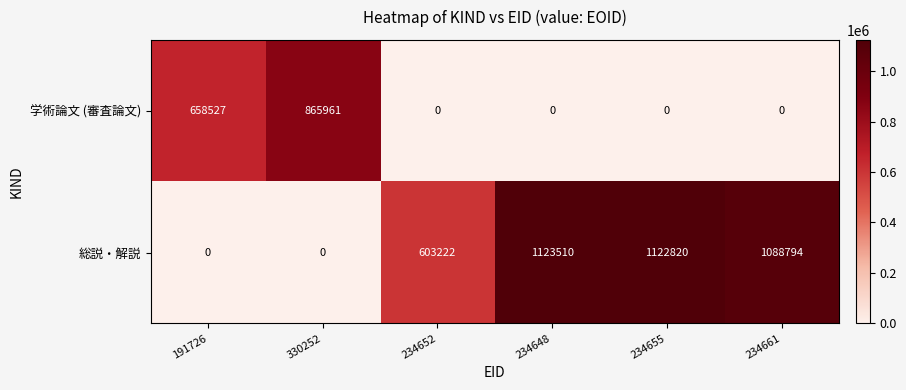

Which series changed the most between 234648 and 234661?

総説・解説